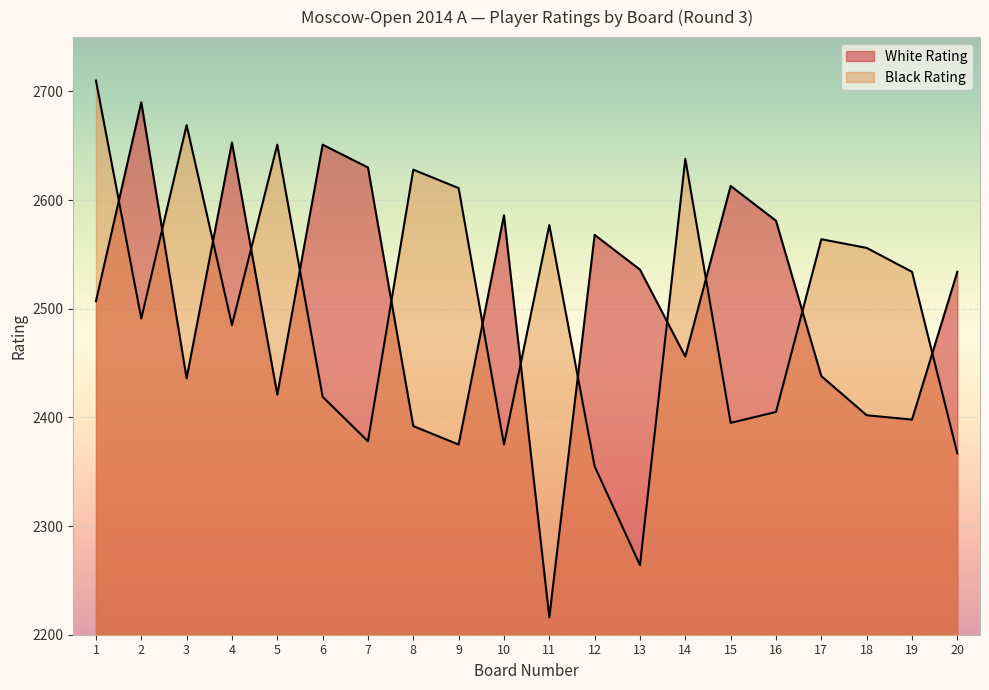

What is the difference between the maximum and second lowest values in the White Rating series?

315